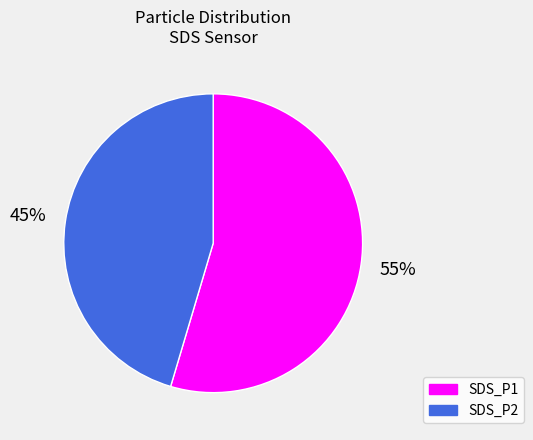

To the nearest percent, what portion does SDS_P2 represent?

45%